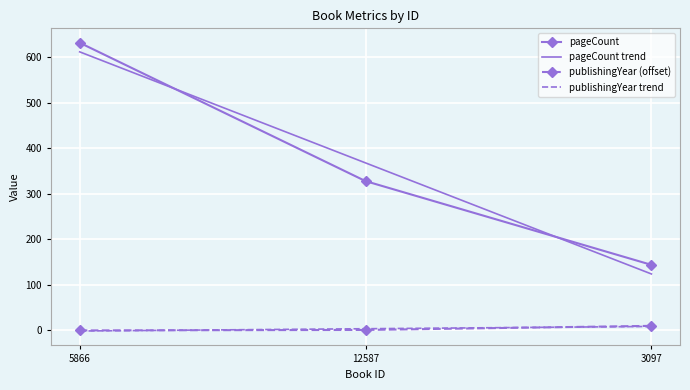

True or false: pageCount trend has a value of 368.0 at 12587.

True